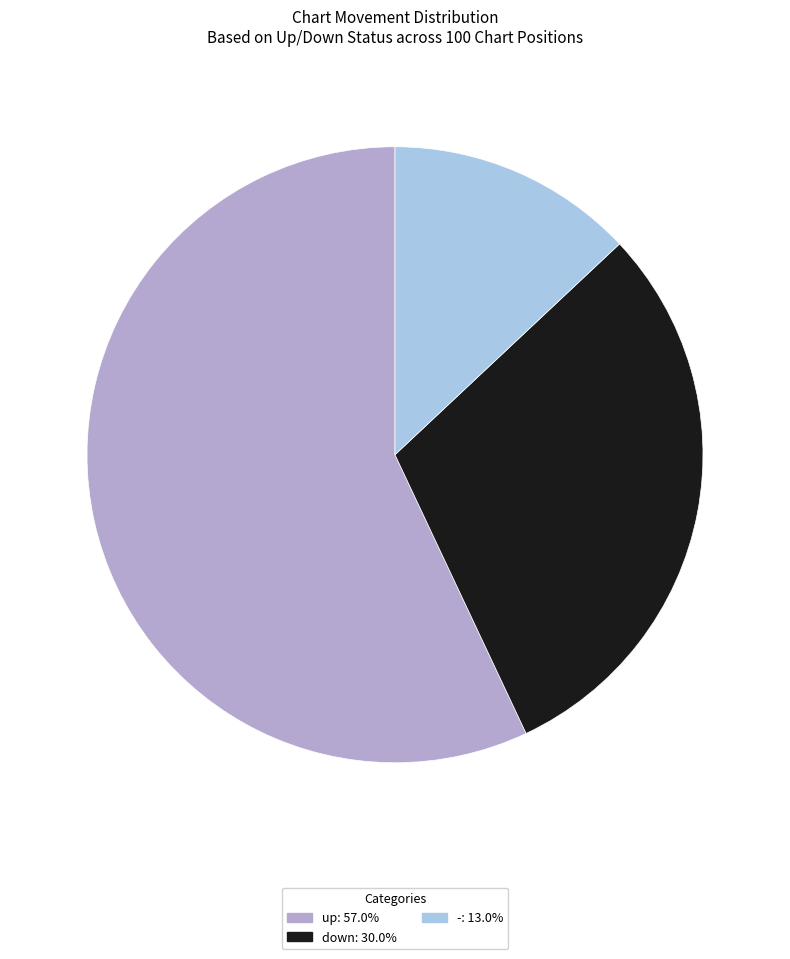

Which has a higher value, up or down?

up